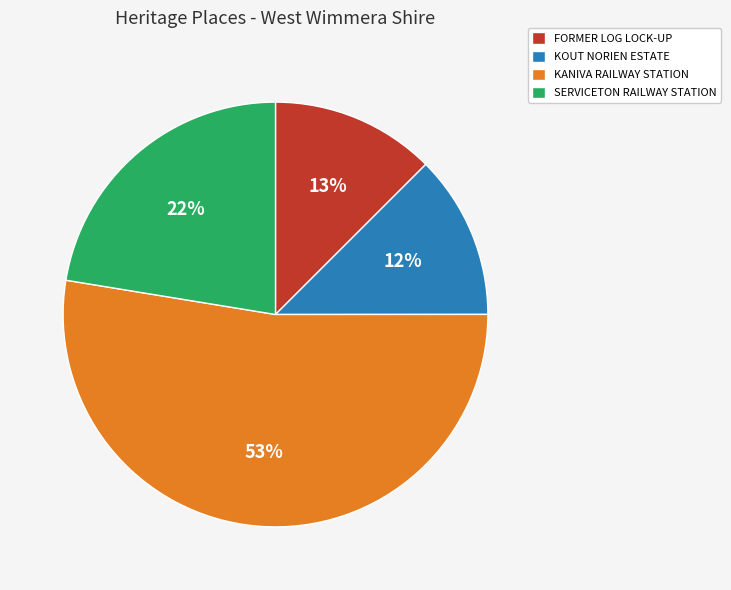

Is the sum of FORMER LOG LOCK-UP and KANIVA RAILWAY STATION greater than half?

Yes